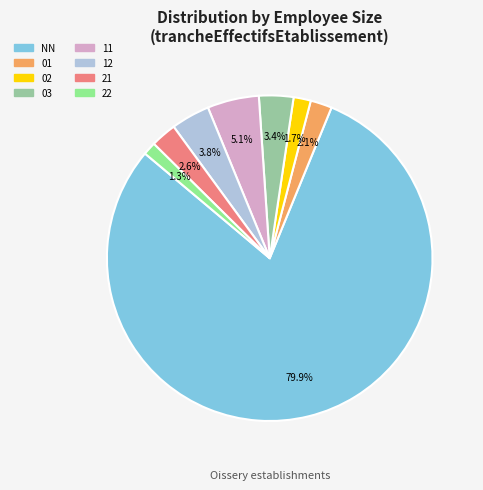

Is the sum of 03 and 11 greater than half?

No